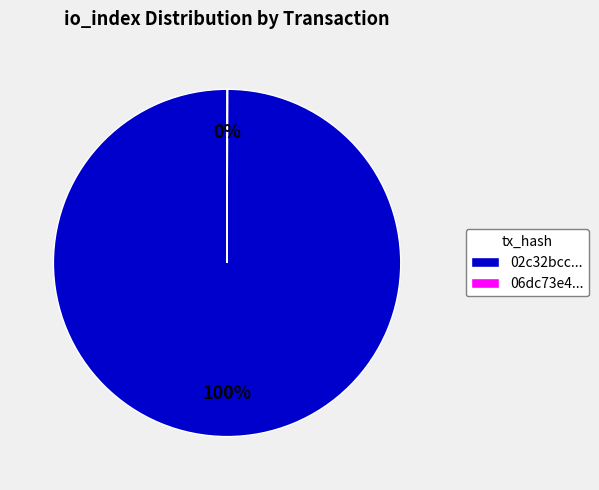

To the nearest percent, what percentage of the pie is 02c32bcc...?

100%